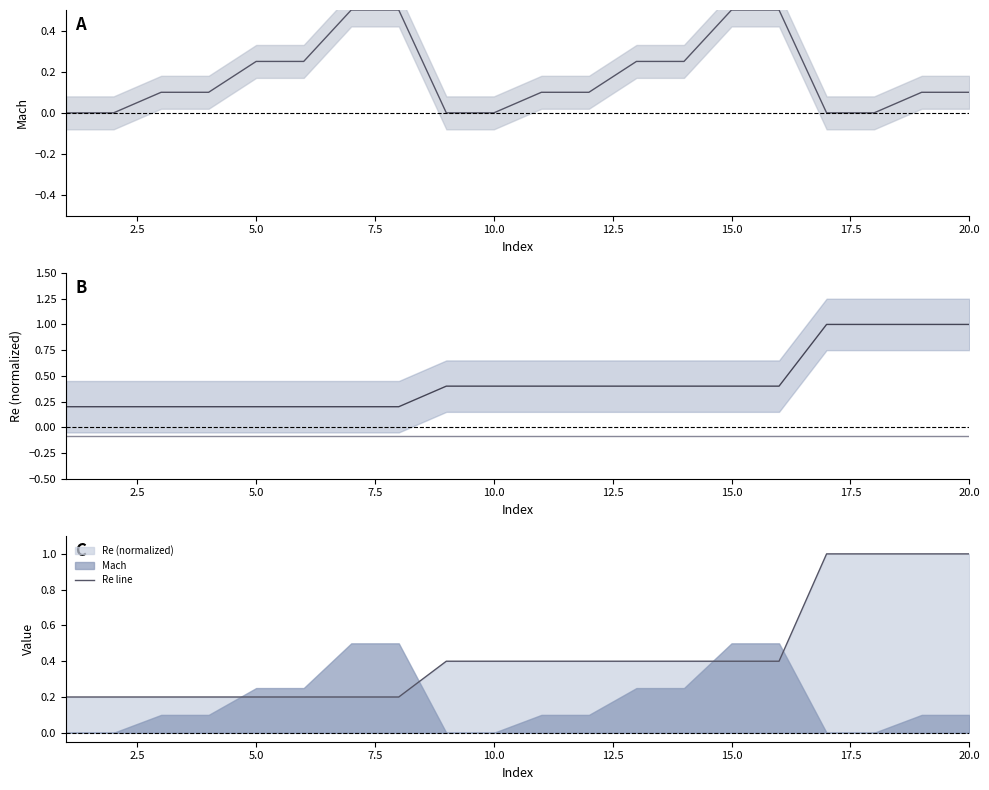

What is the lowest value of the Re line series?

0.2